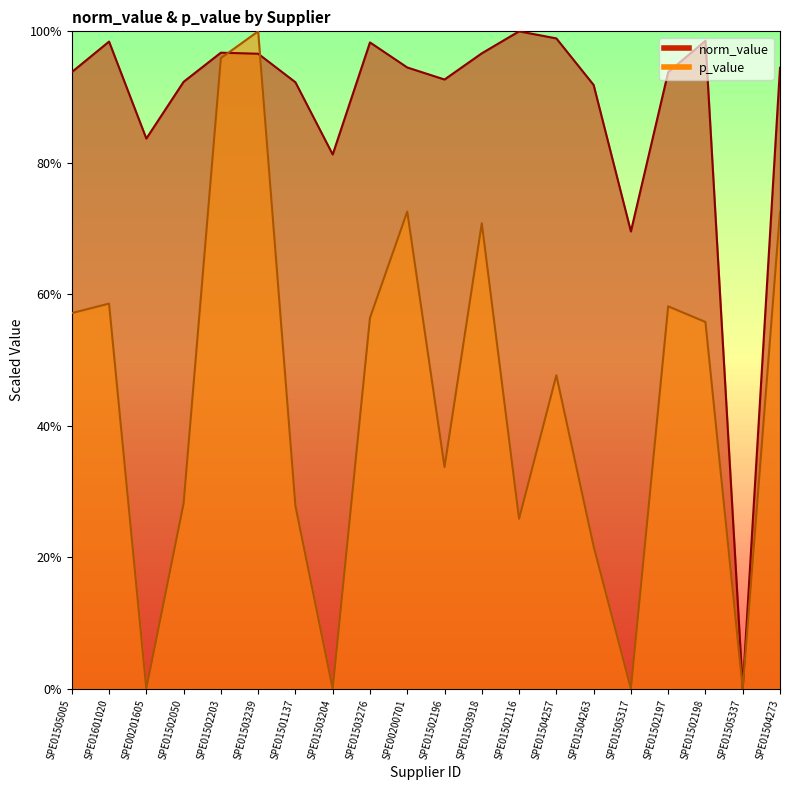

At which category is the sum across all series the highest?

SPE01503239